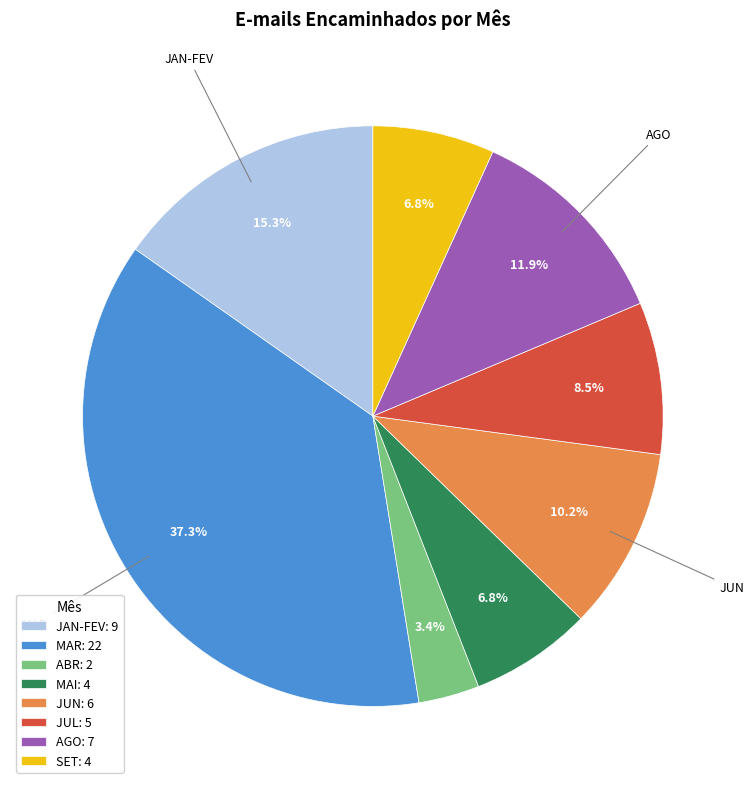

Which has a higher value, JUN: 6 or AGO: 7?

AGO: 7